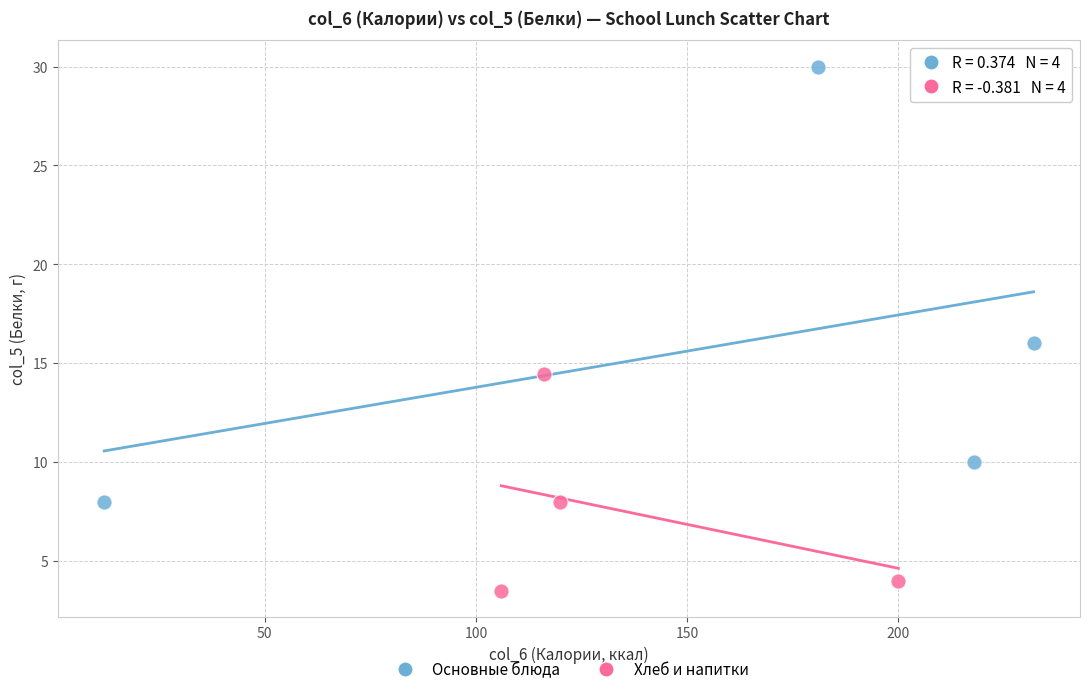

Which series reaches the minimum Y coordinate?

Хлеб и напитки